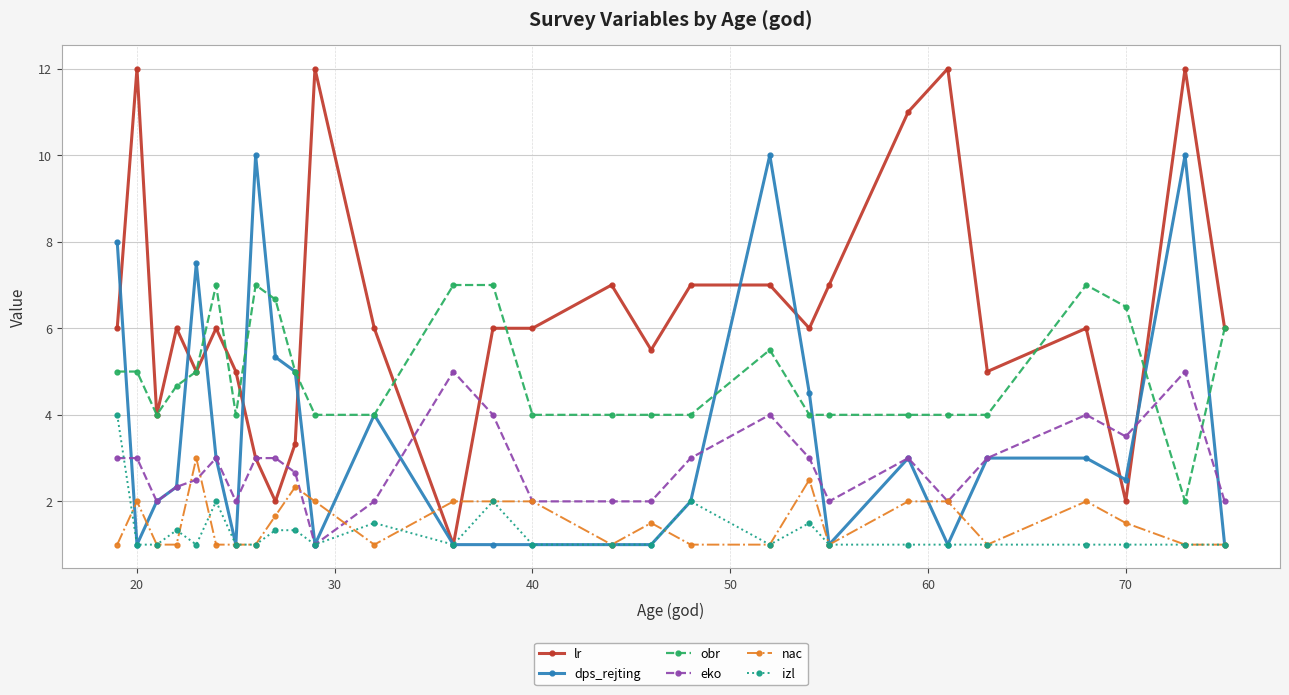

What is the sum of all izl values?

36.0